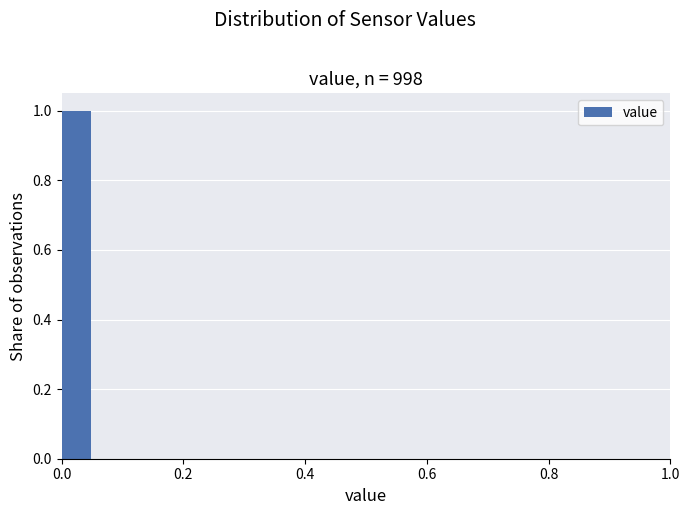

Around what value on the x-axis is the tallest bar? Give the approximate position of its centre, as read against the axis.

0.02